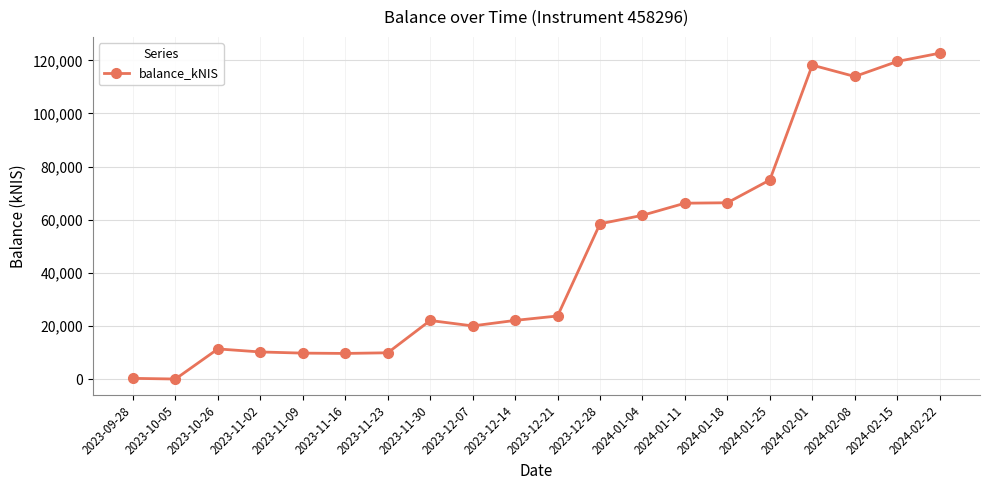

Is it true that the value at 2023-11-23 is 9876.1?

True